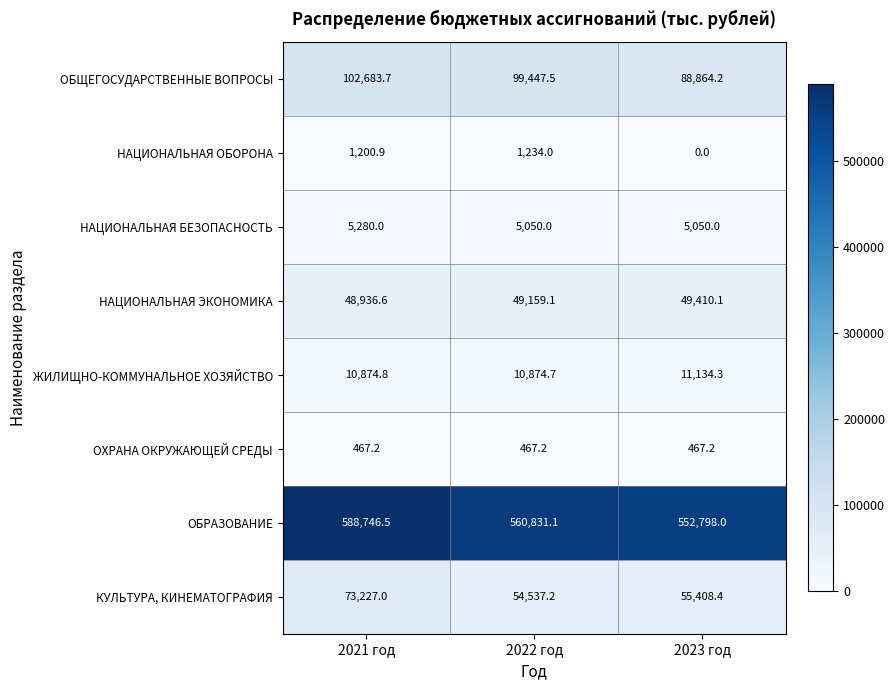

Reading right to left, transcribe all the data shown in this chart.

ОБЩЕГОСУДАРСТВЕННЫЕ ВОПРОСЫ: 88864.2	99447.5	102683.7
НАЦИОНАЛЬНАЯ ОБОРОНА: 0.0	1234.0	1200.9
НАЦИОНАЛЬНАЯ БЕЗОПАСНОСТЬ: 5050.0	5050.0	5280.0
НАЦИОНАЛЬНАЯ ЭКОНОМИКА: 49410.1	49159.1	48936.6
ЖИЛИЩНО-КОММУНАЛЬНОЕ ХОЗЯЙСТВО: 11134.3	10874.7	10874.8
ОХРАНА ОКРУЖАЮЩЕЙ СРЕДЫ: 467.2	467.2	467.2
ОБРАЗОВАНИЕ: 552798.0	560831.1	588746.5
КУЛЬТУРА, КИНЕМАТОГРАФИЯ: 55408.4	54537.2	73227.0